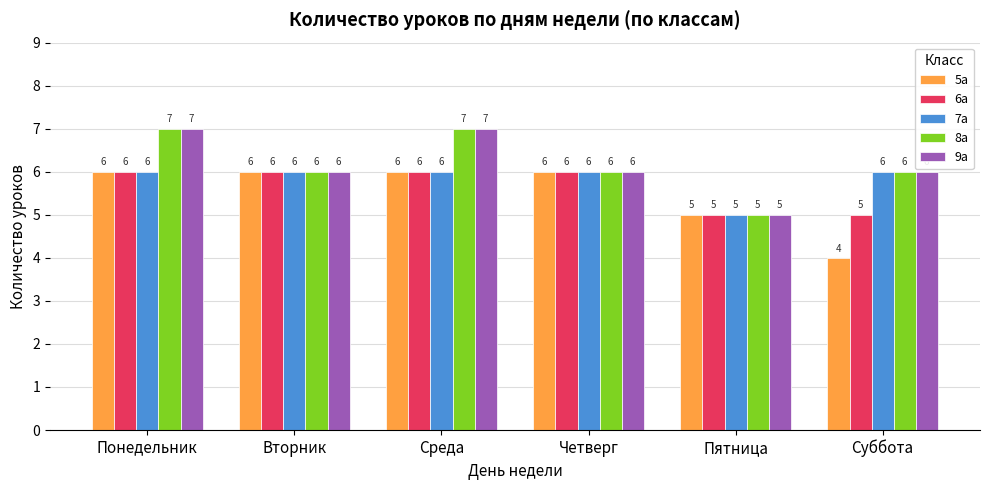

What is the sum of the 7а values at Понедельник and Вторник?

12